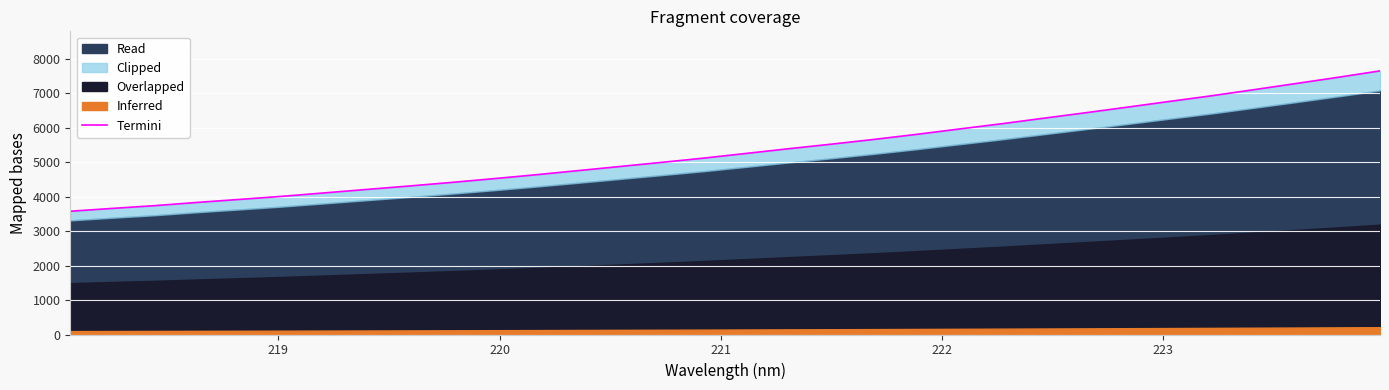

What is the smallest value displayed?

3575.5